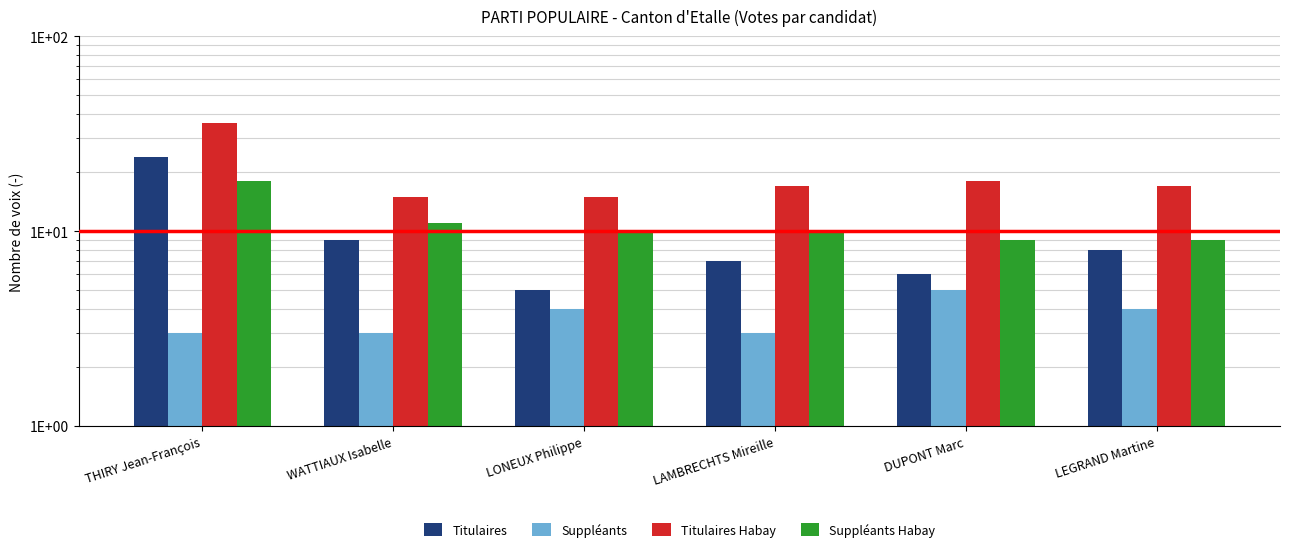

Which label corresponds to the smallest value in the chart?

THIRY Jean-François